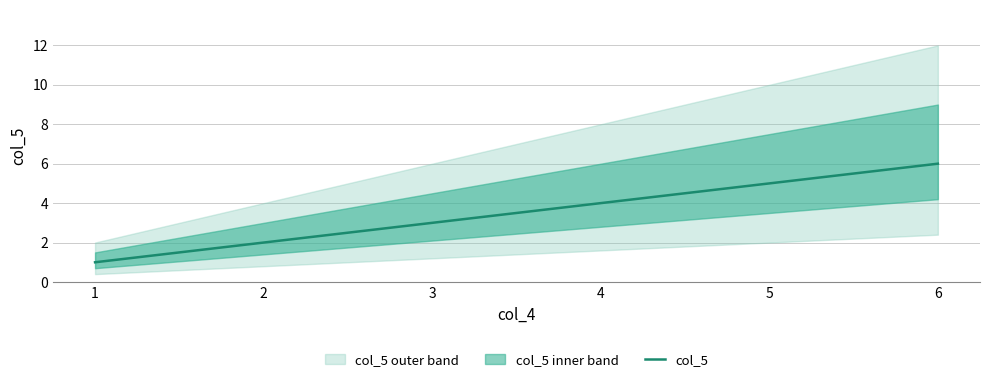

Reading left to right, what are all the values shown in this chart?

1	2	3	4	5	6